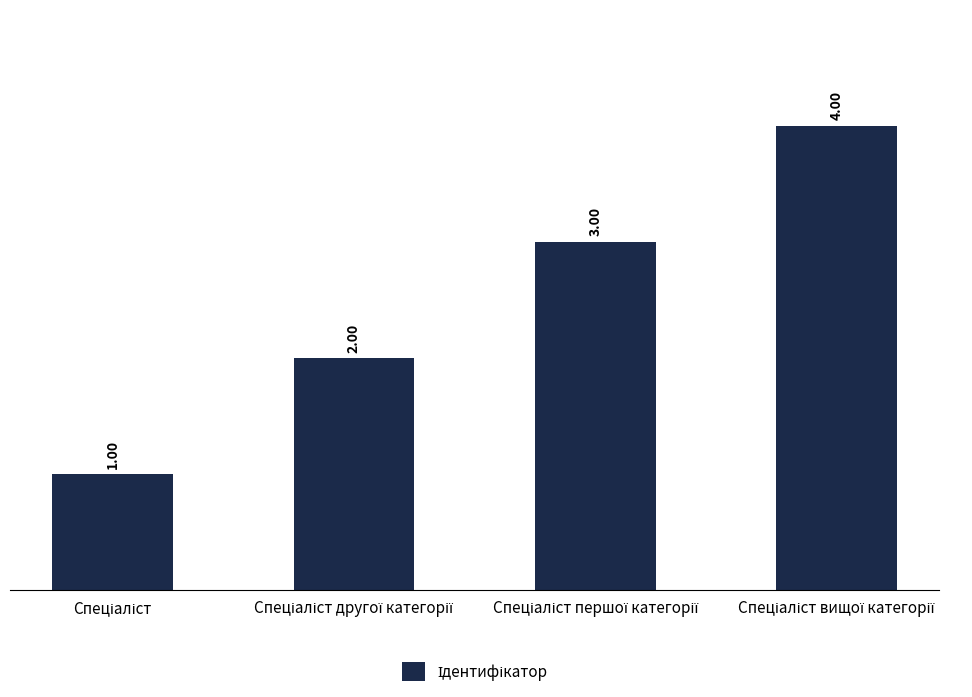

Reading left to right, what are all the values shown in this chart?

1	2	3	4